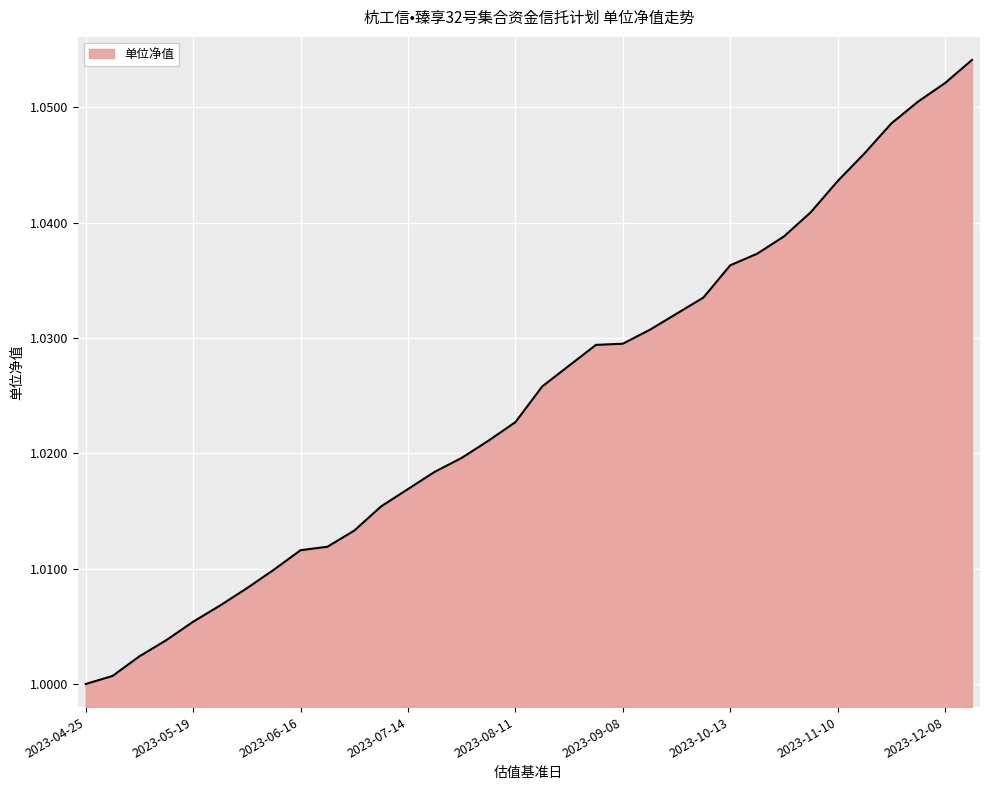

What is the sum of all values?

34.8